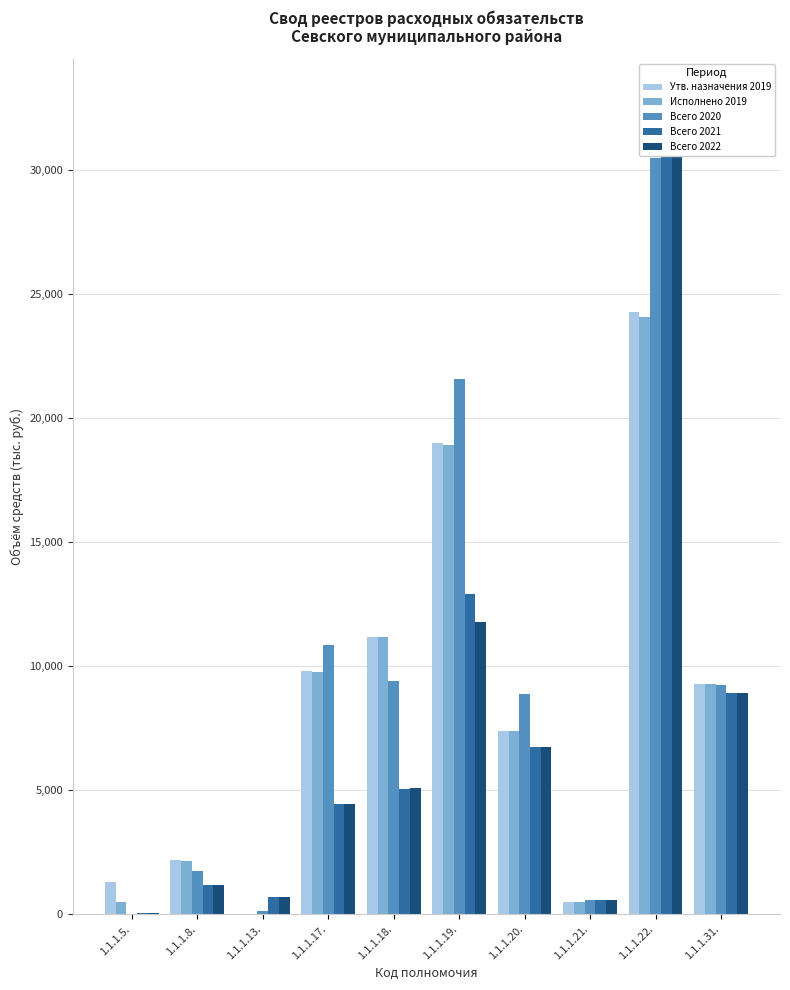

Where does the Исполнено 2019 series first go above 9268?

1.1.1.17.